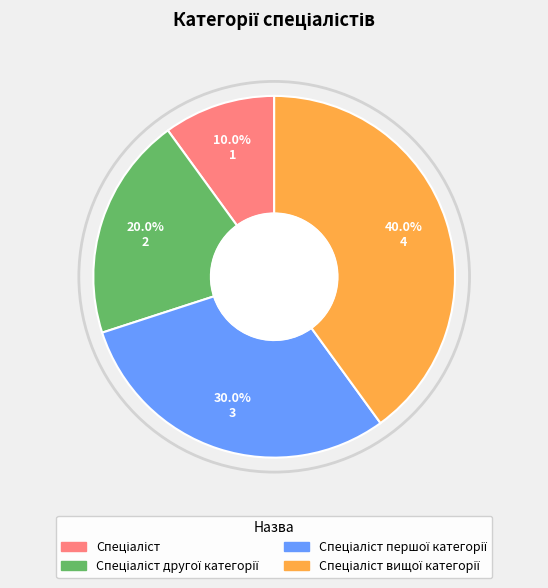

Is there a majority slice in this chart?

No